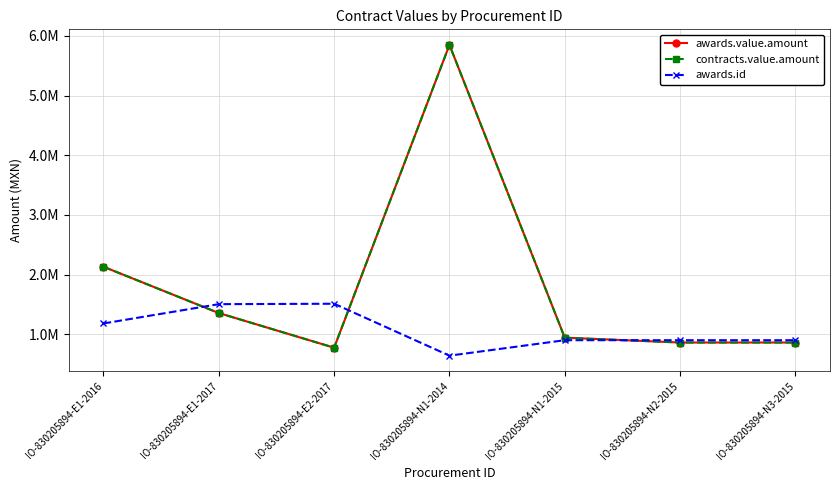

What is the sum of the contracts.value.amount values at IO-830205894-N1-2015 and IO-830205894-E1-2016?

3074275.6